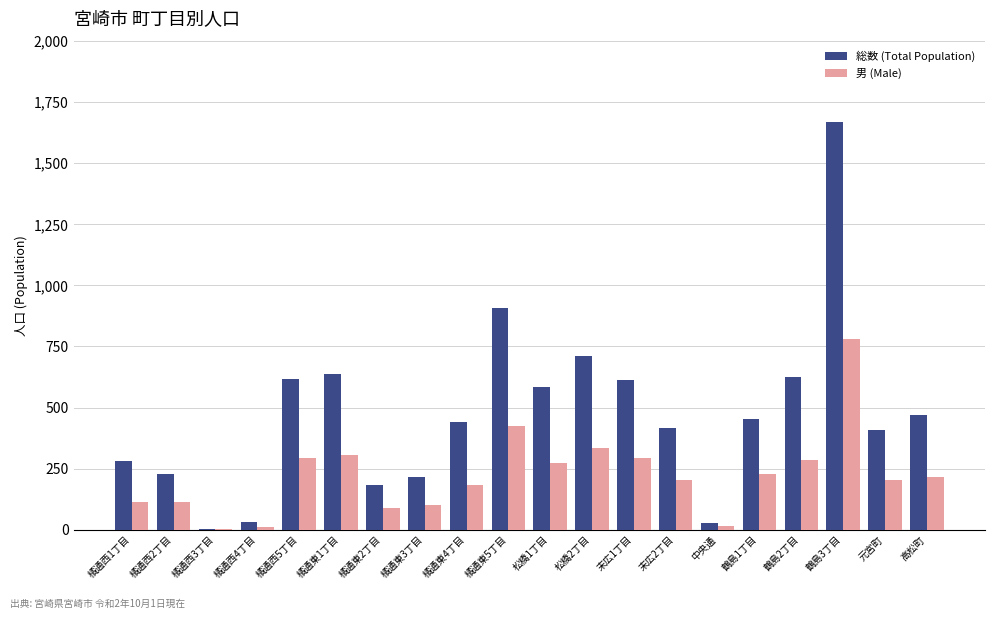

Are the bars horizontal?

No